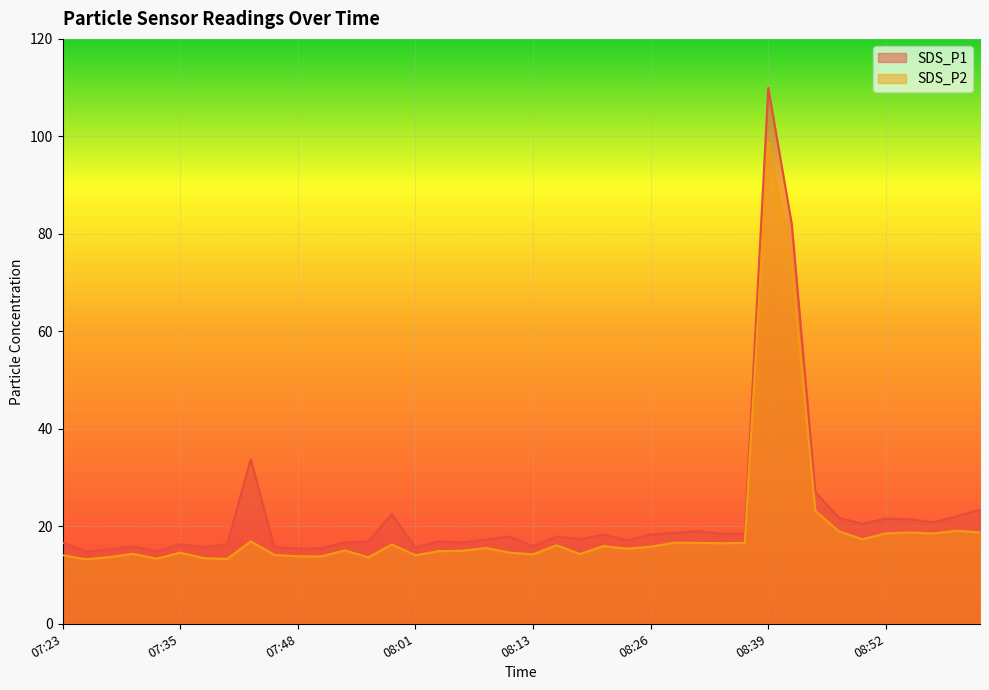

What are all the series names shown in the legend?

SDS_P1, SDS_P2